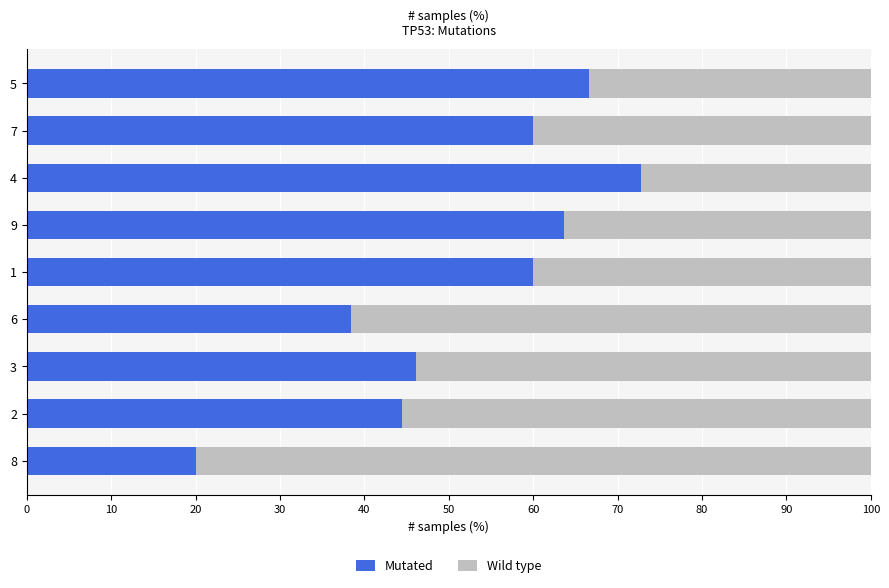

How many data points does each series have?

9